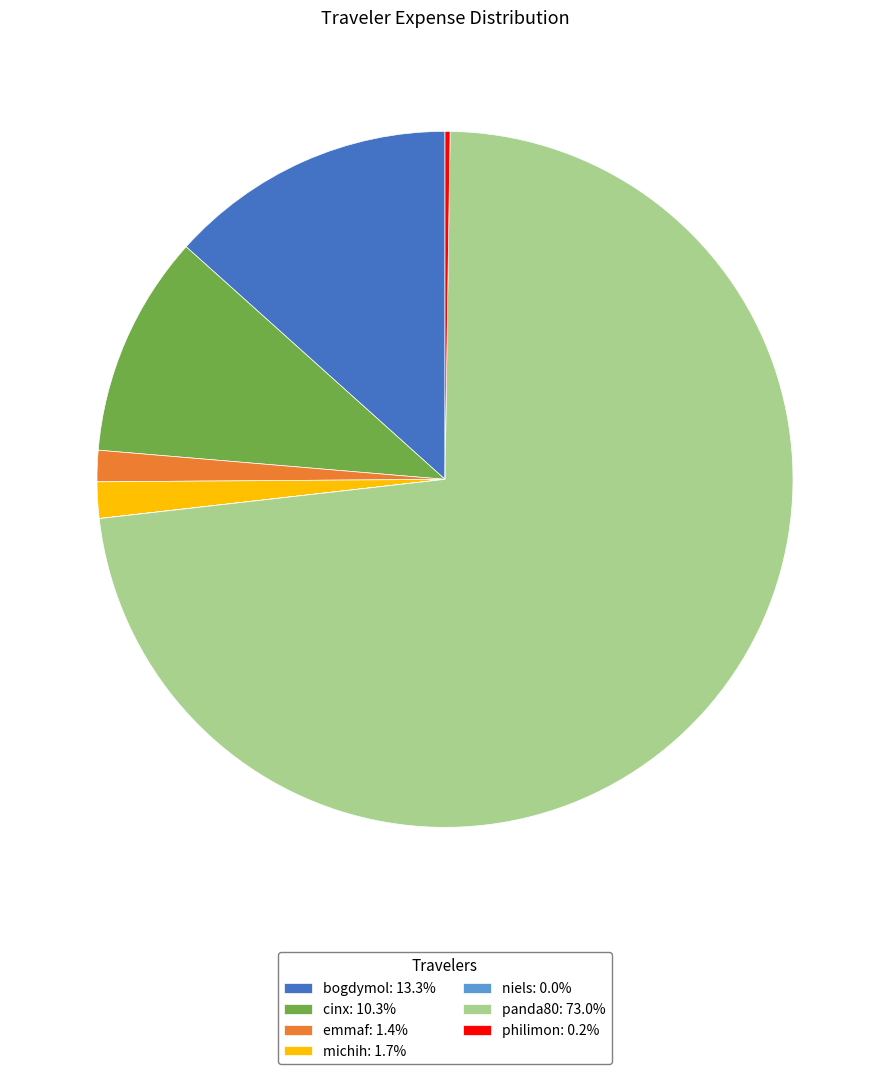

Is there any slice that represents more than half of the pie?

Yes